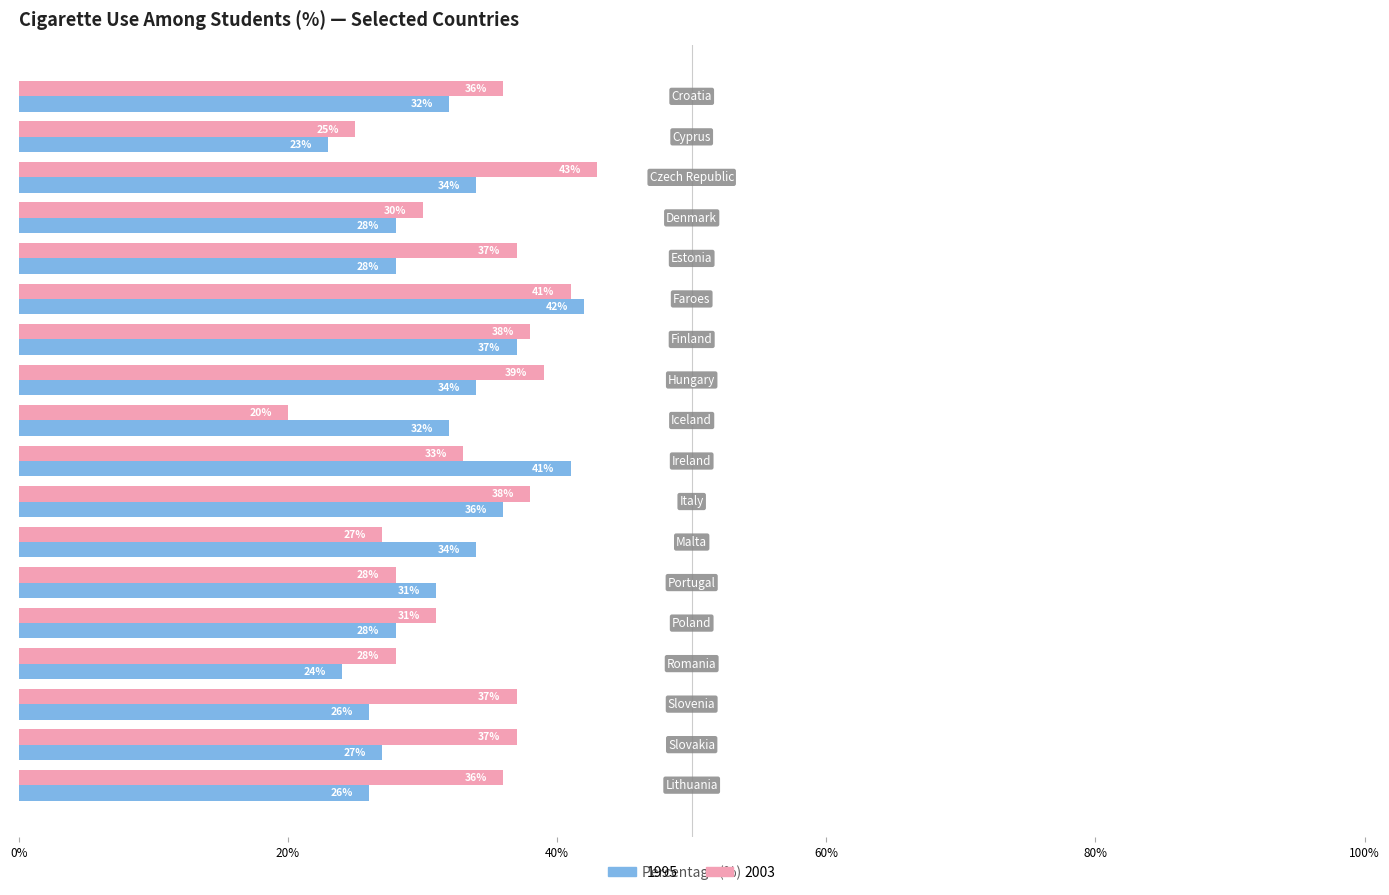

Which series has the largest range (max minus min)?

2003